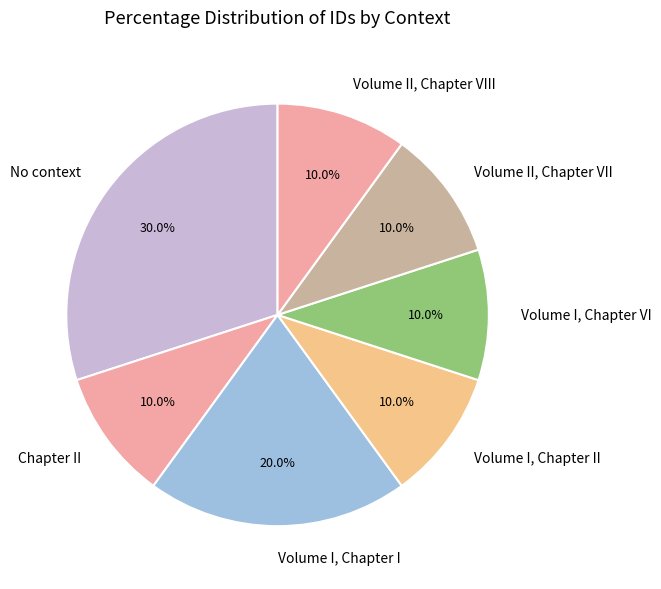

Combined, what portion of the pie is Chapter II and Volume I, Chapter I?

30.0%